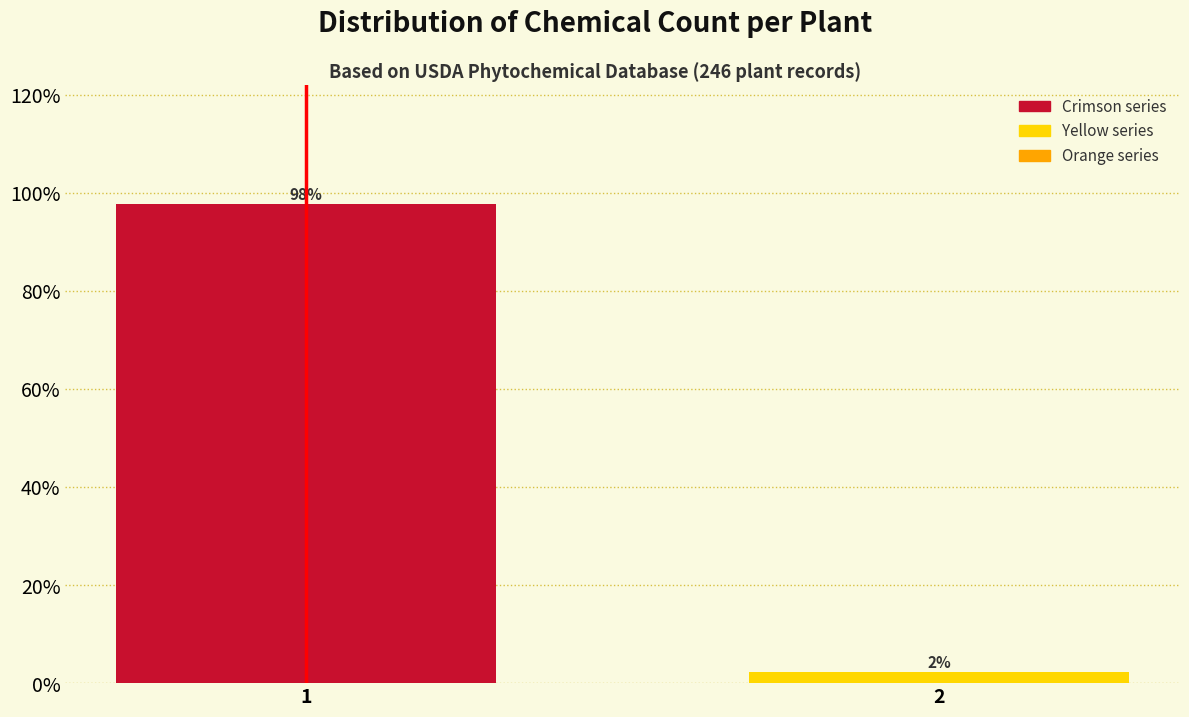

List the labels in order of value, largest first.

1, 2